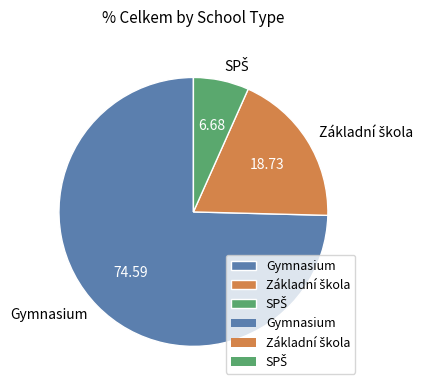

Is there any slice that represents more than half of the pie?

Yes